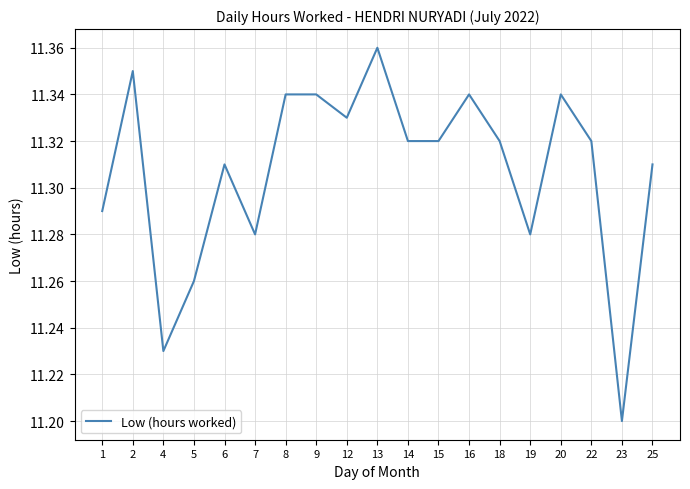

Which label corresponds to the largest value in the chart?

13